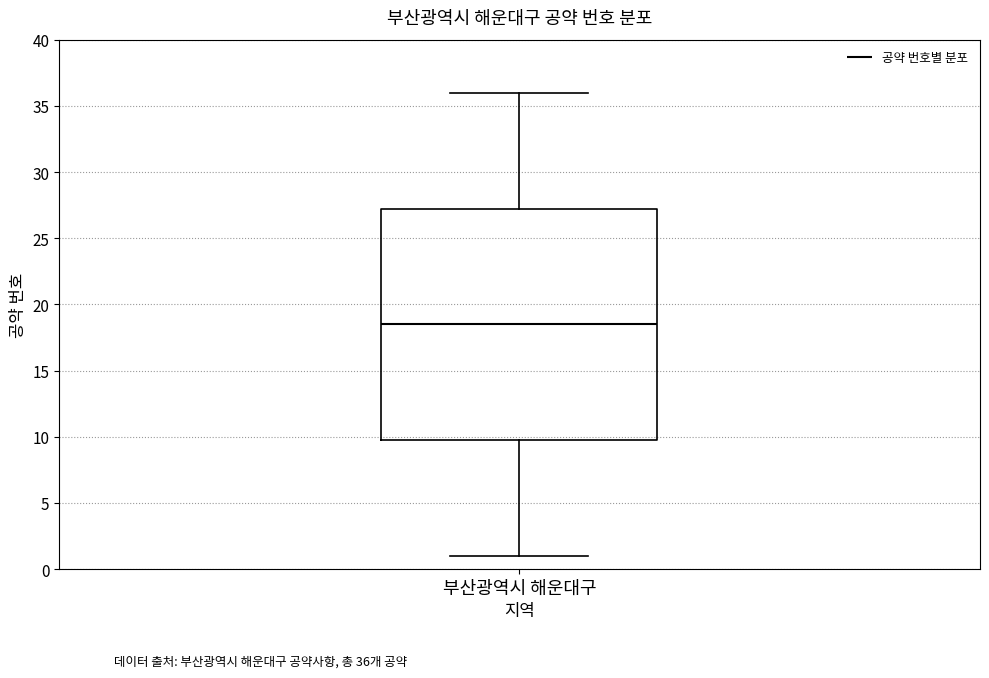

Transcribe this box plot: give where the median line is, the range the box spans, and where the two whiskers end, as read against the y-axis. The values are not printed on the chart, so give them approximately, as read against the axis.

median 18.5, box 10.0 to 27.5, whiskers 1.0 to 36.0